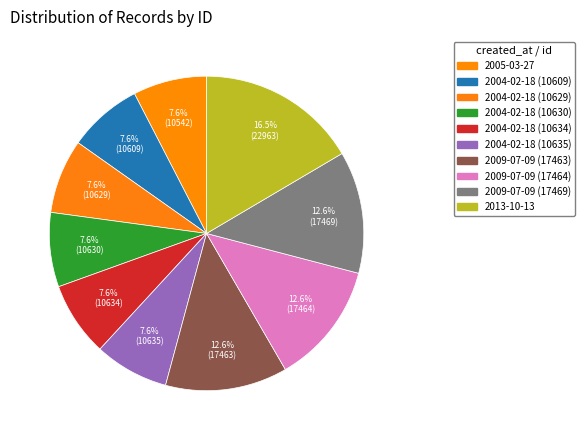

How many segments does this pie chart have?

10